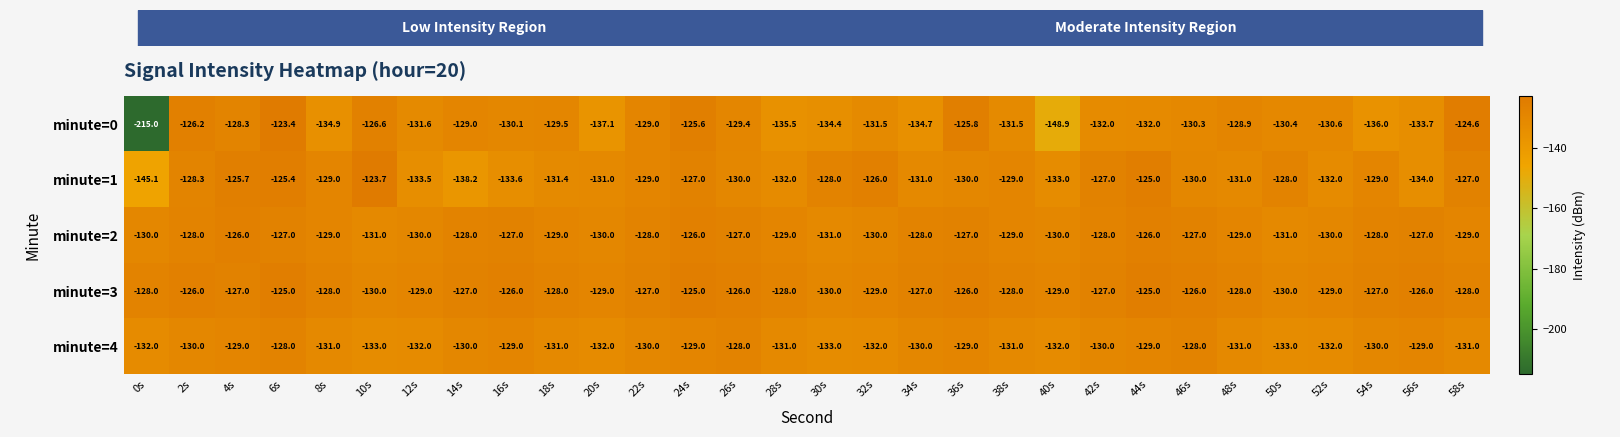

At which label does minute=1 reach its minimum?

0s